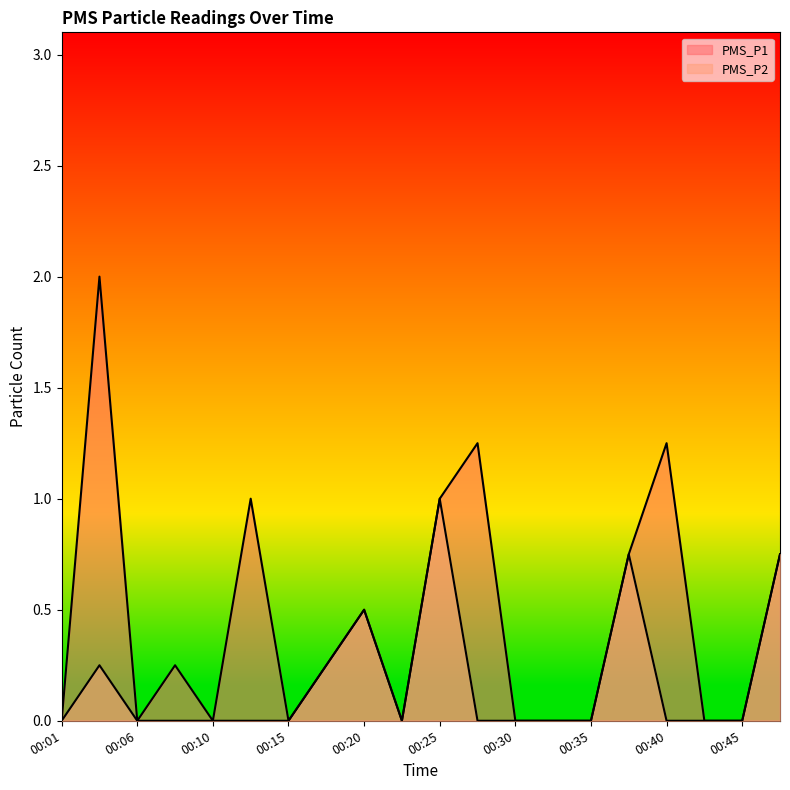

Which series has the largest total across all categories?

PMS_P1